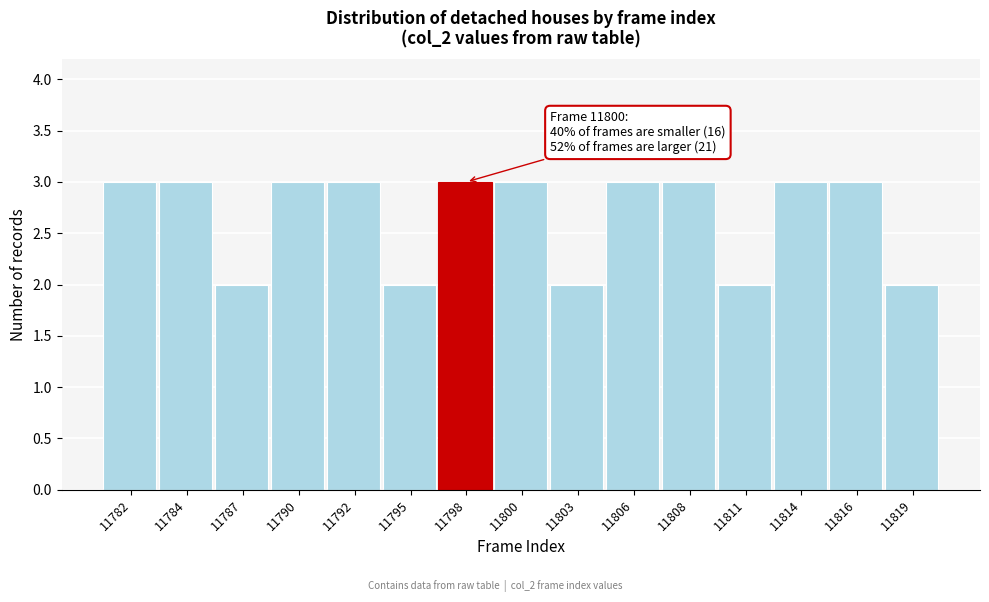

Reading left to right, extract all data points from this chart.

11782=3	11784=3	11787=2	11790=3	11792=3	11795=2	11798=3	11800=3	11803=2	11806=3	11808=3	11811=2	11814=3	11816=3	11819=2